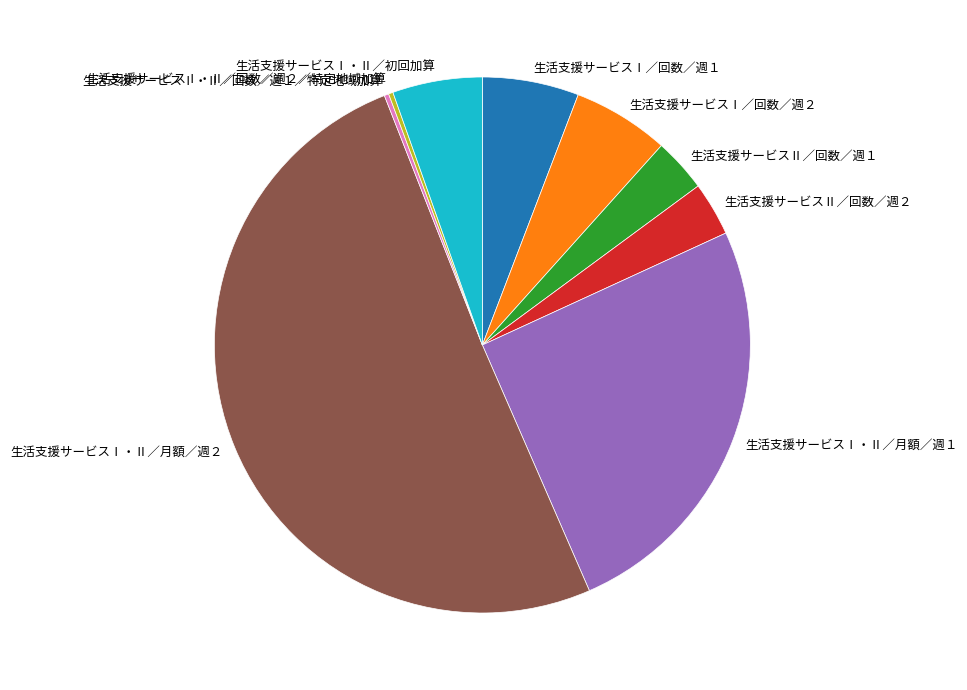

Which slice is the largest?

生活支援サービスⅠ・Ⅱ／月額／週２